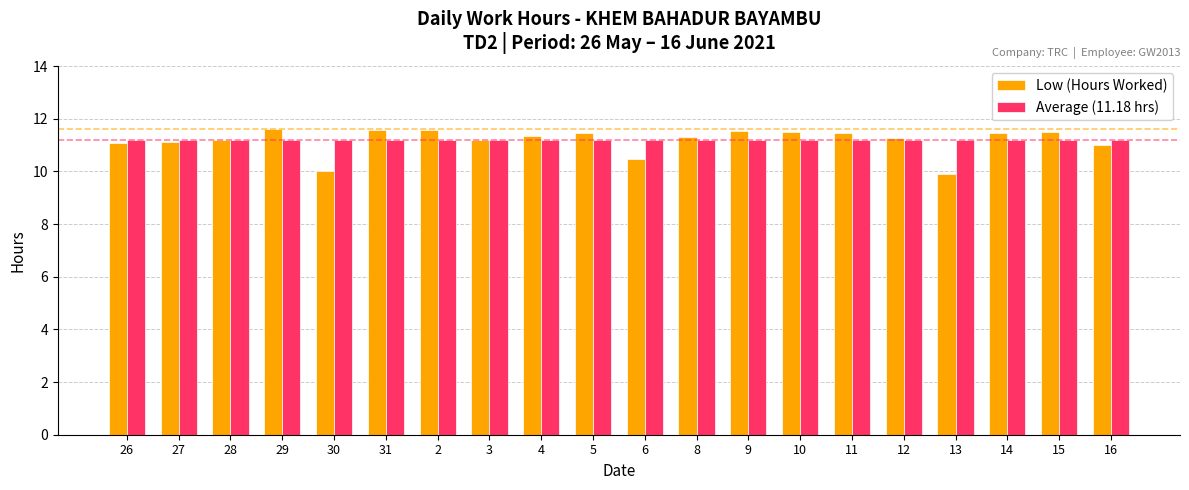

The Average (11.18 hrs) series shows 7.5 at 9. True or false?

False